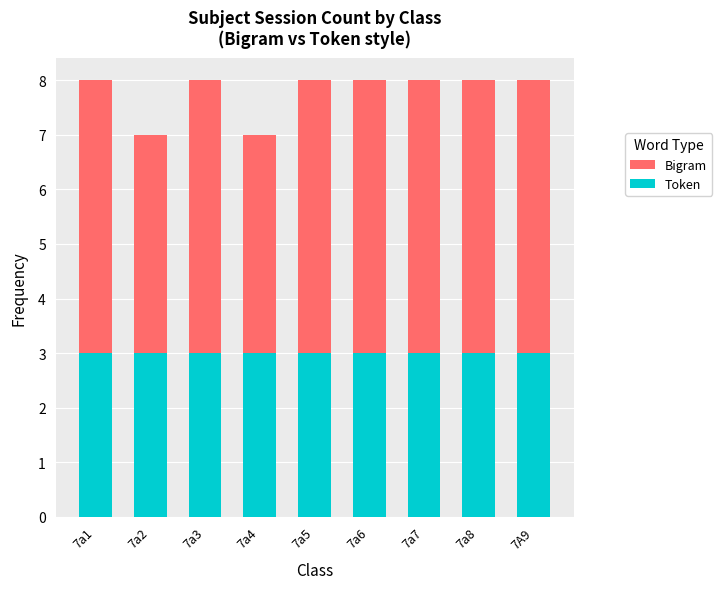

Which series has the largest total across all categories?

Bigram